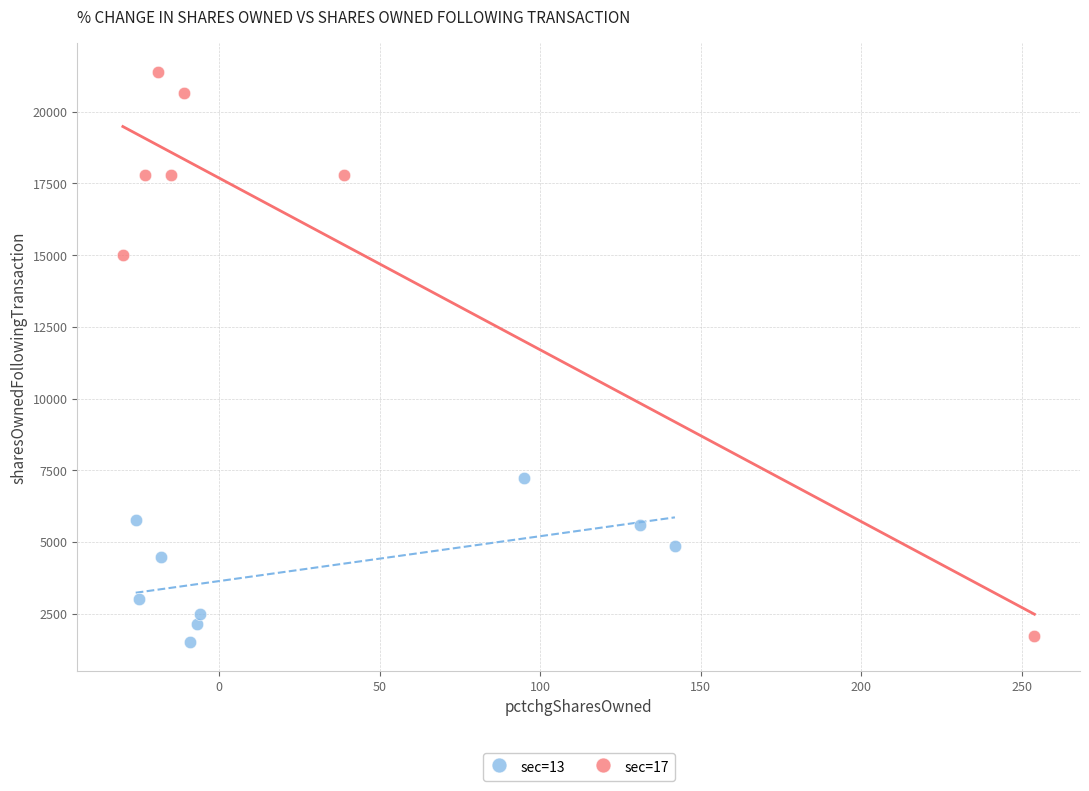

Which series has the widest spread of Y values?

sec=17